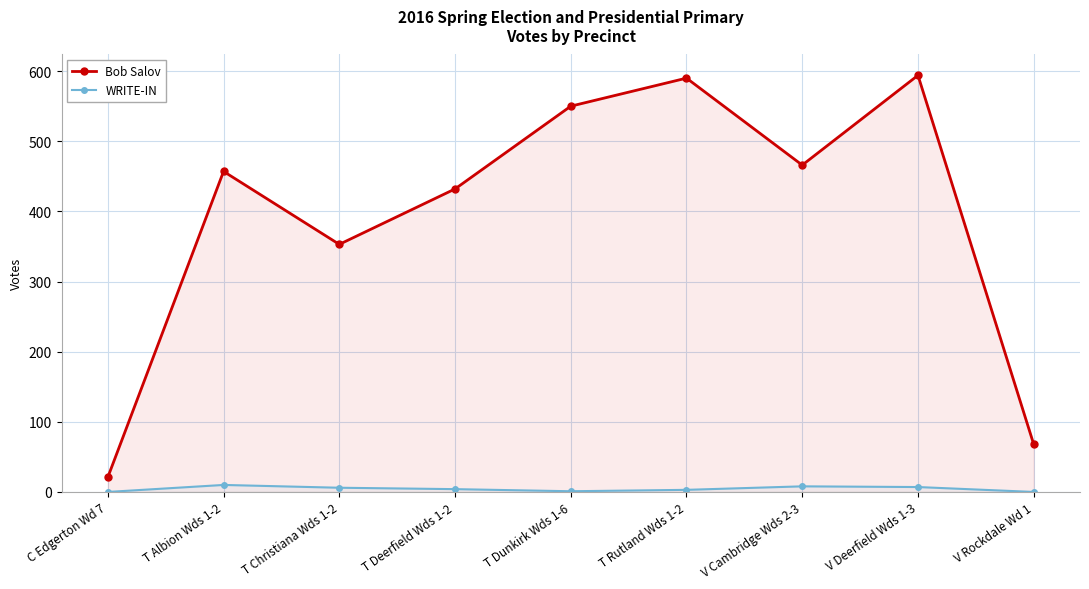

List the series in order of their peak value, highest first.

Bob Salov, WRITE-IN